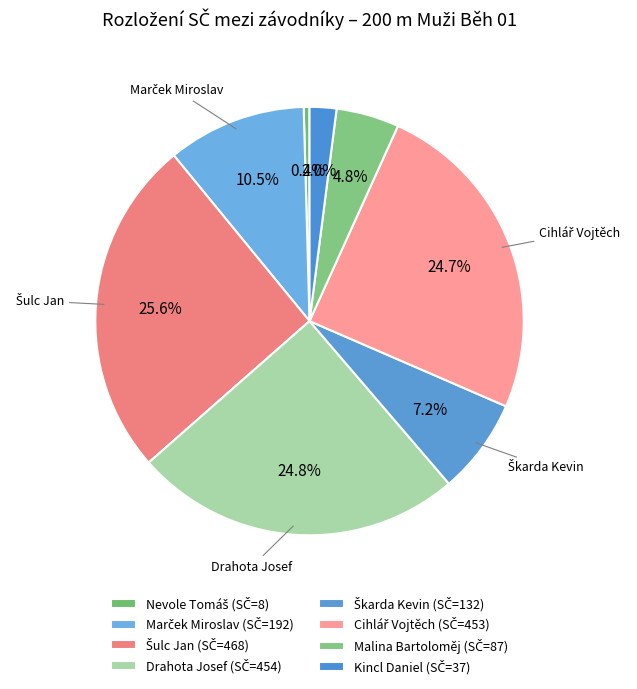

Does Škarda Kevin account for over 50% of the chart?

No